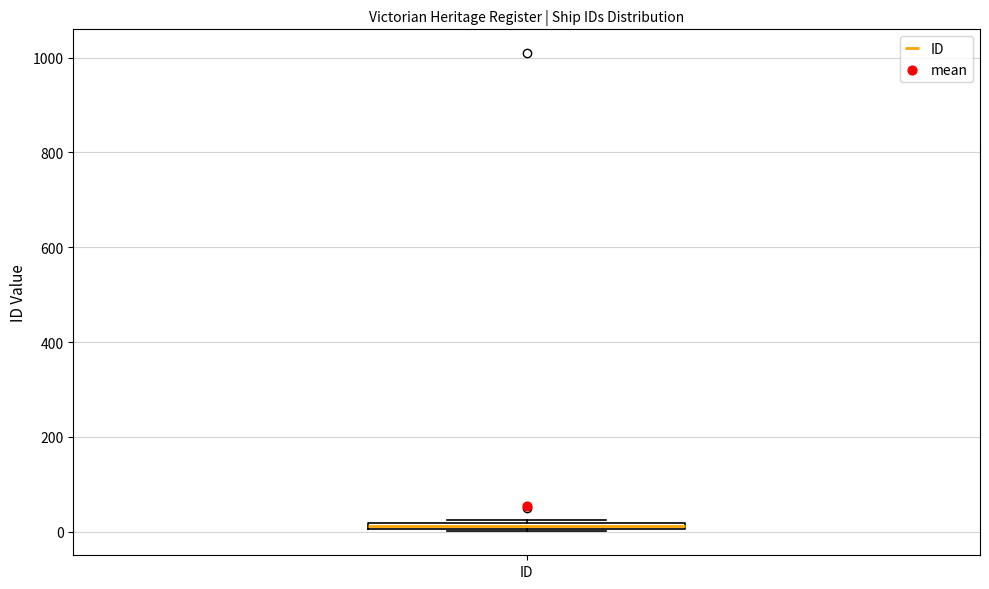

Where is the upper edge of the box for ID on the y-axis? The values are not printed on the chart, so give them approximately, as read against the axis.

20